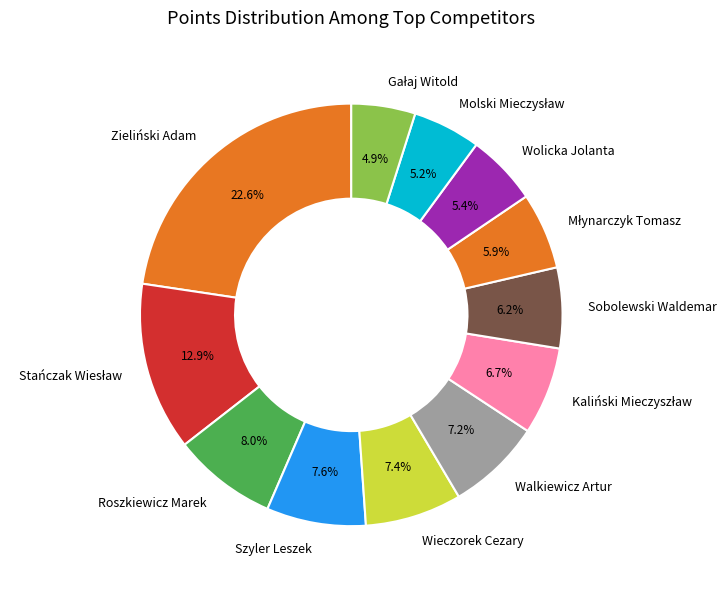

What is the largest slice in the pie chart?

Zieliński Adam